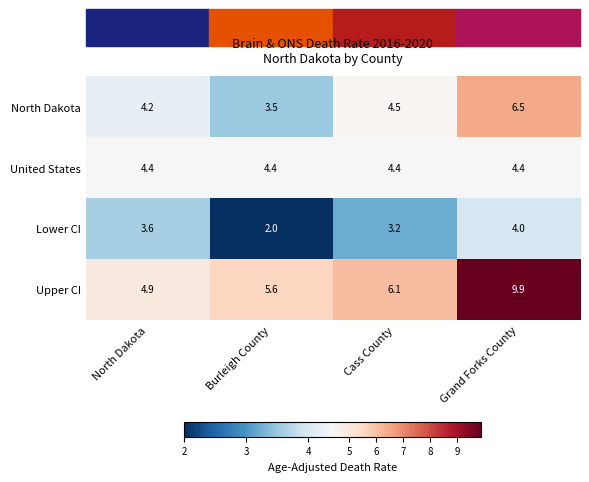

At North Dakota, list the series in order from largest to smallest.

Upper CI, United States, North Dakota, Lower CI